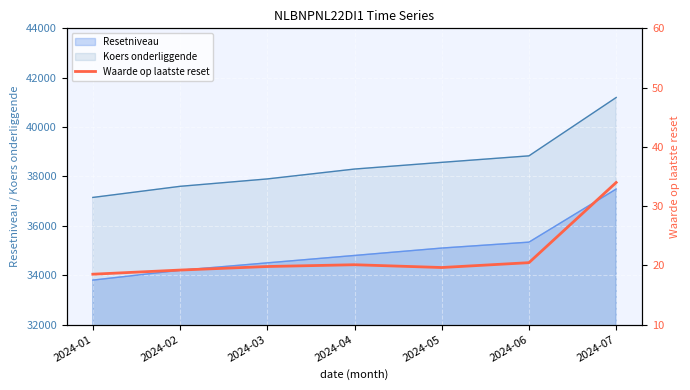

The value of Koers onderliggende at 2024-07 is 41198.1. True or false?

True